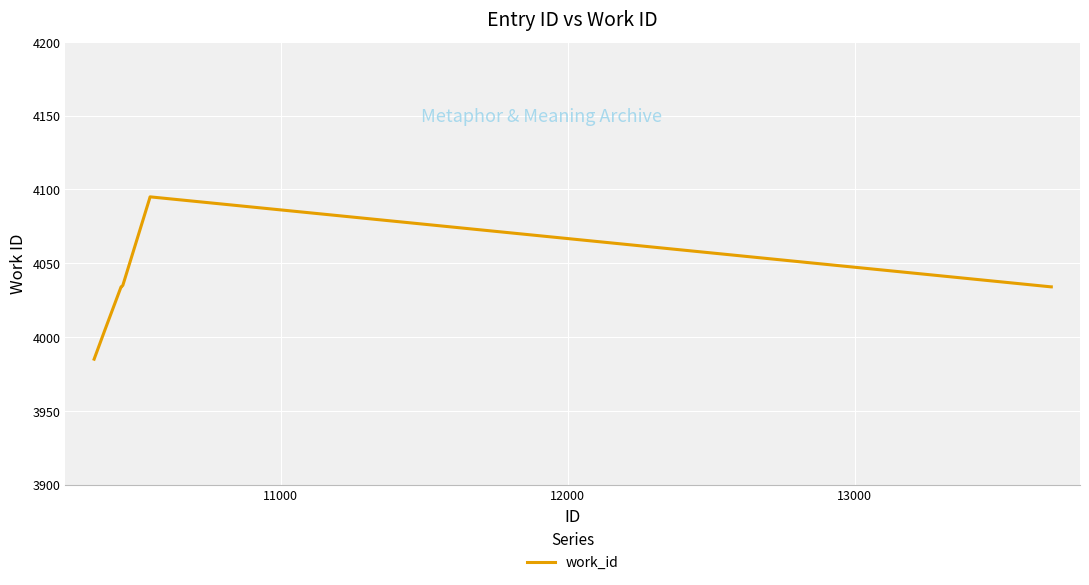

What is the minimum value shown in the chart?

3985